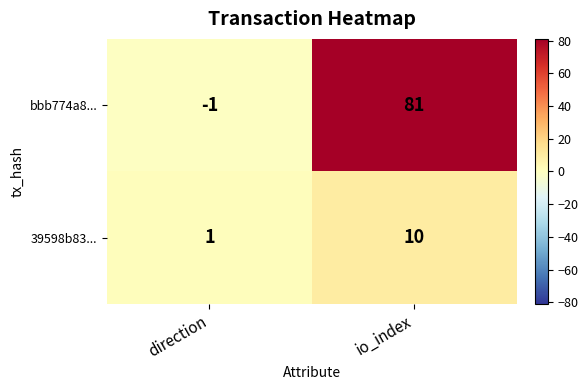

What is the spread (max minus min) of values at direction?

2